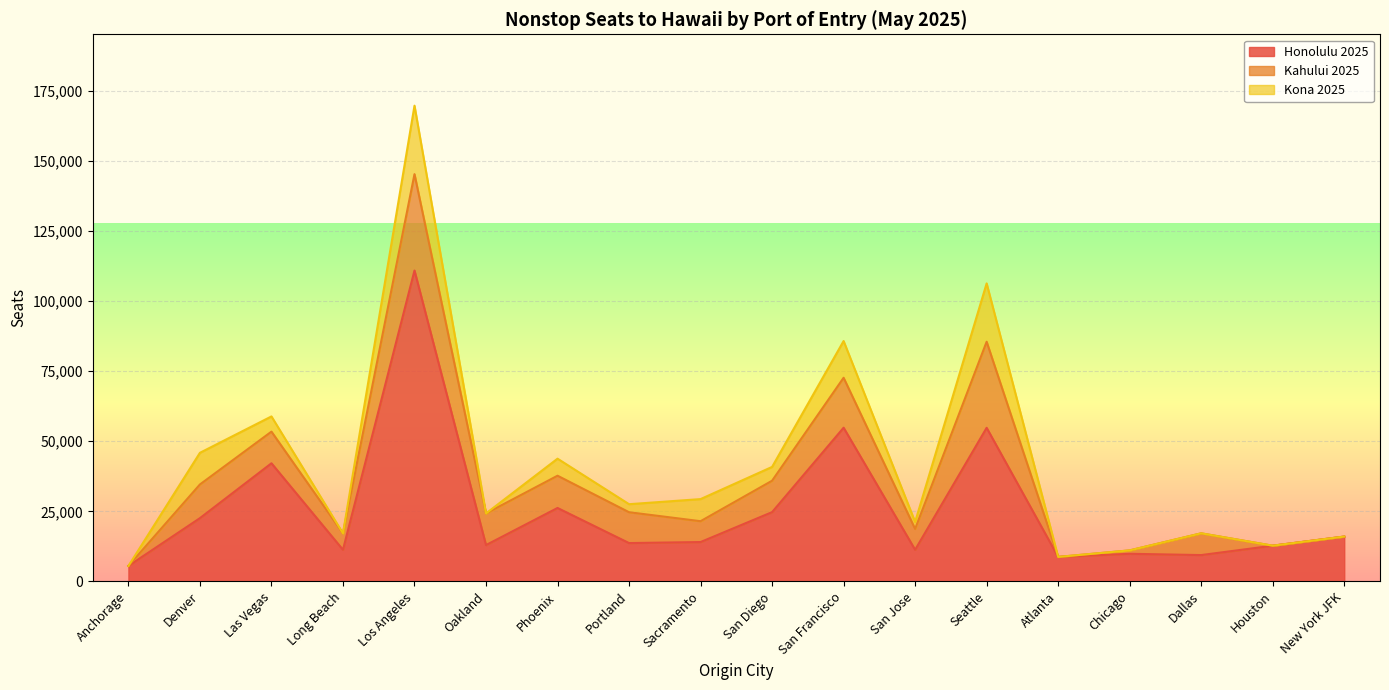

The value of Kahului 2025 at Las Vegas is 7096. True or false?

False